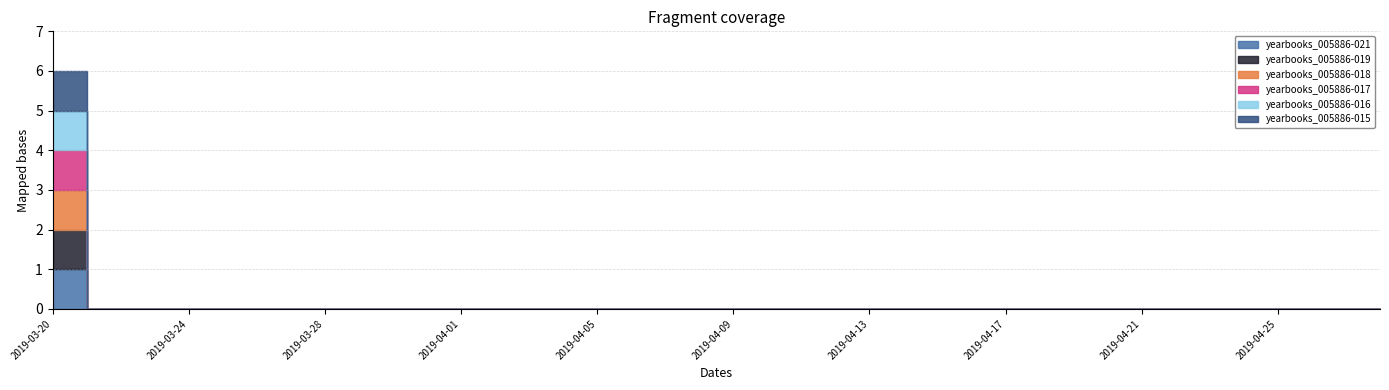

The value of yearbooks_005886-019 at 2019-04-16 is 1. True or false?

False